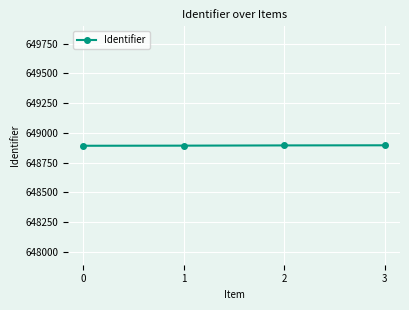

What is the smallest value displayed?

648892